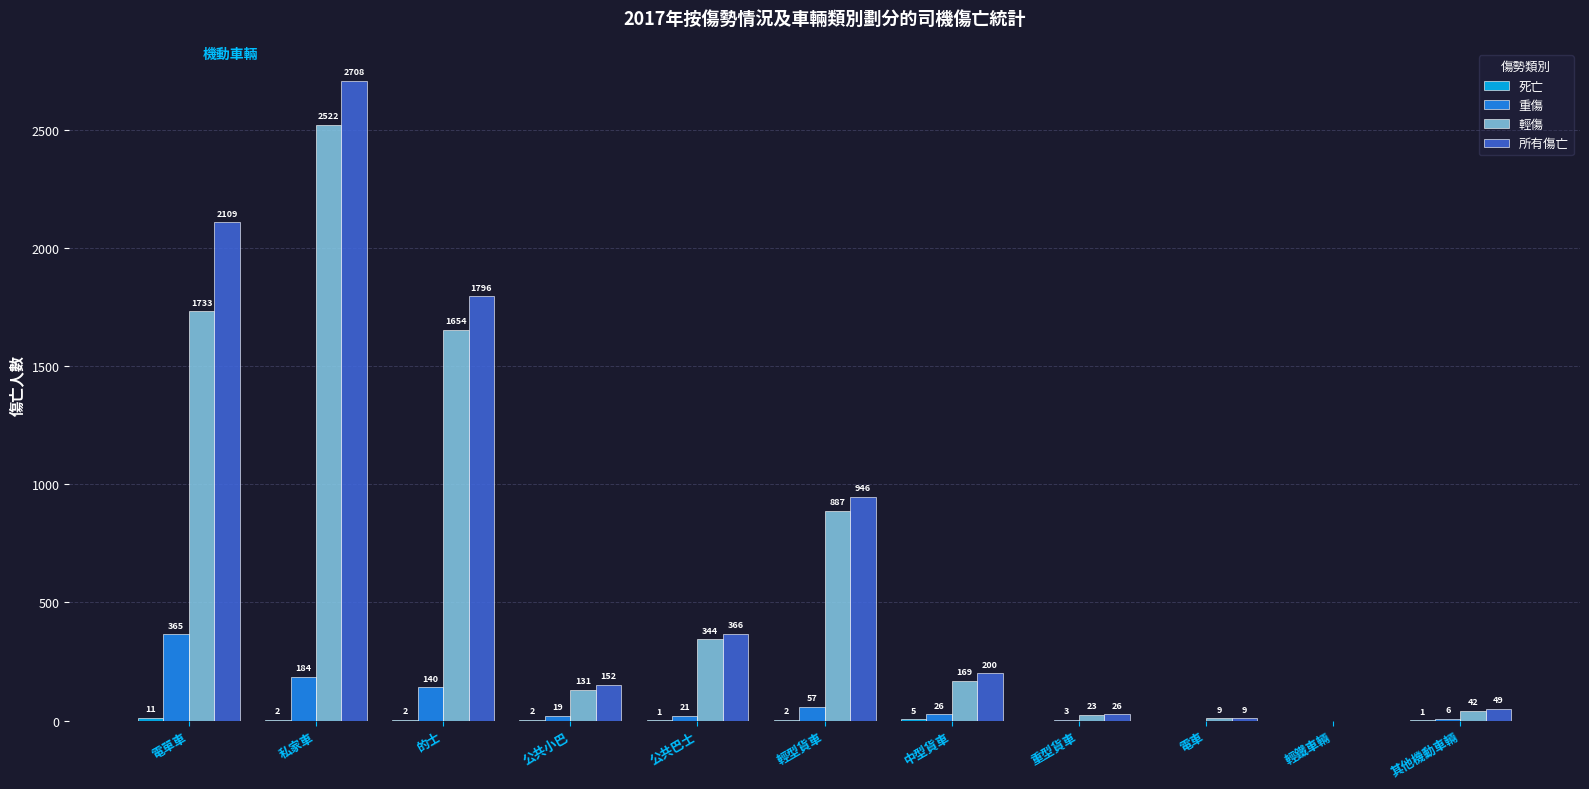

The 所有傷亡 series shows 152 at 公共小巴. True or false?

True